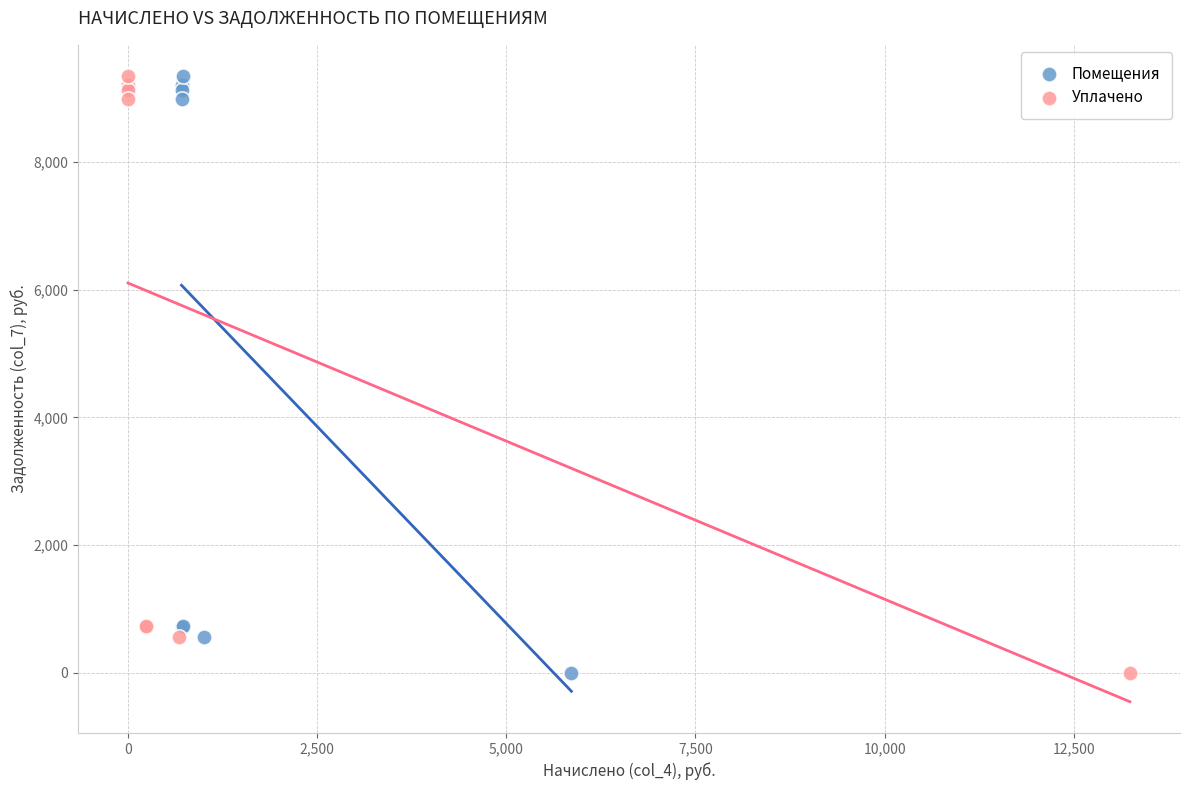

What are all the series names shown in the legend?

Помещения, Уплачено